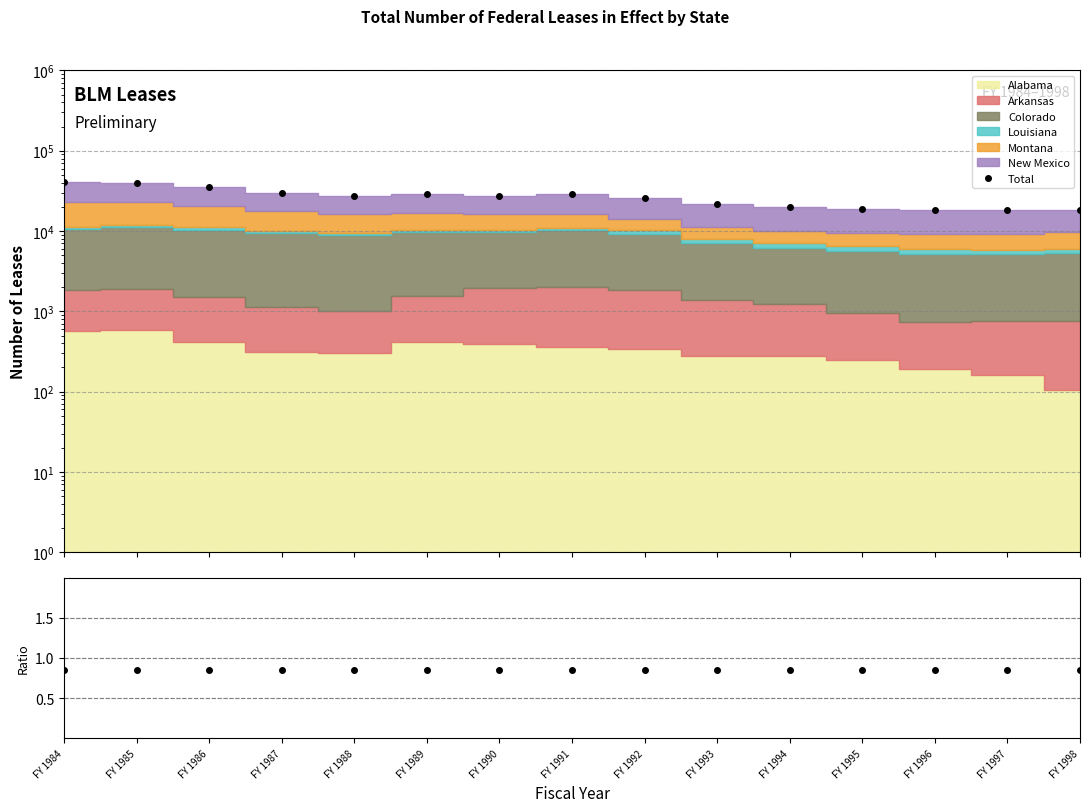

Is the value of Total at FY 1992 greater than the value of Ratio at FY 1984?

Yes